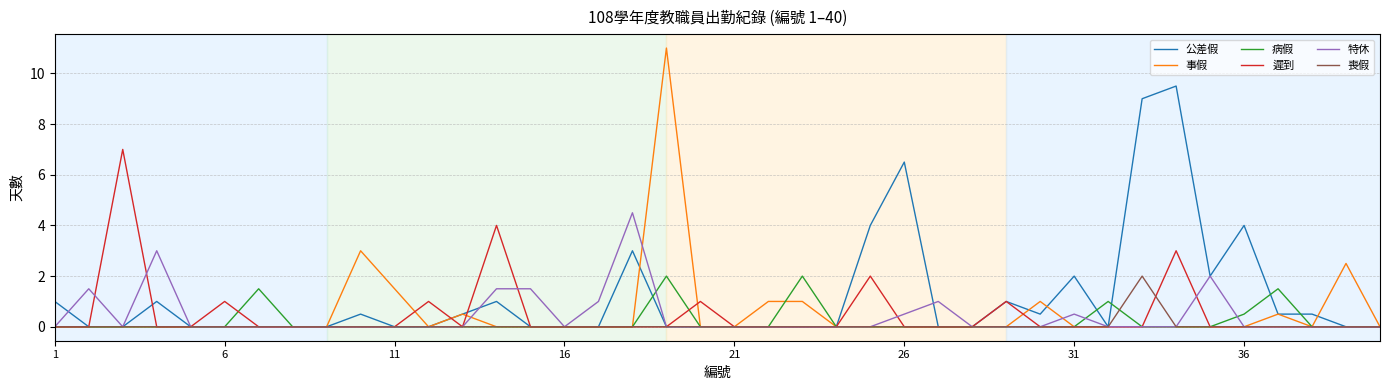

What is the difference between the second highest and minimum values in the 病假 series?

2.0